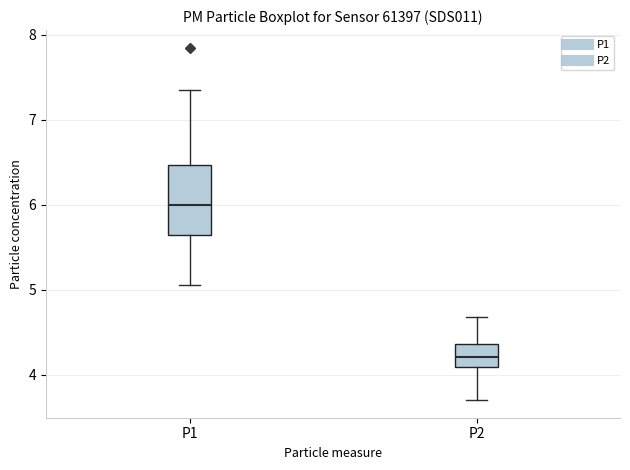

Which box has the lowest median line?

P2